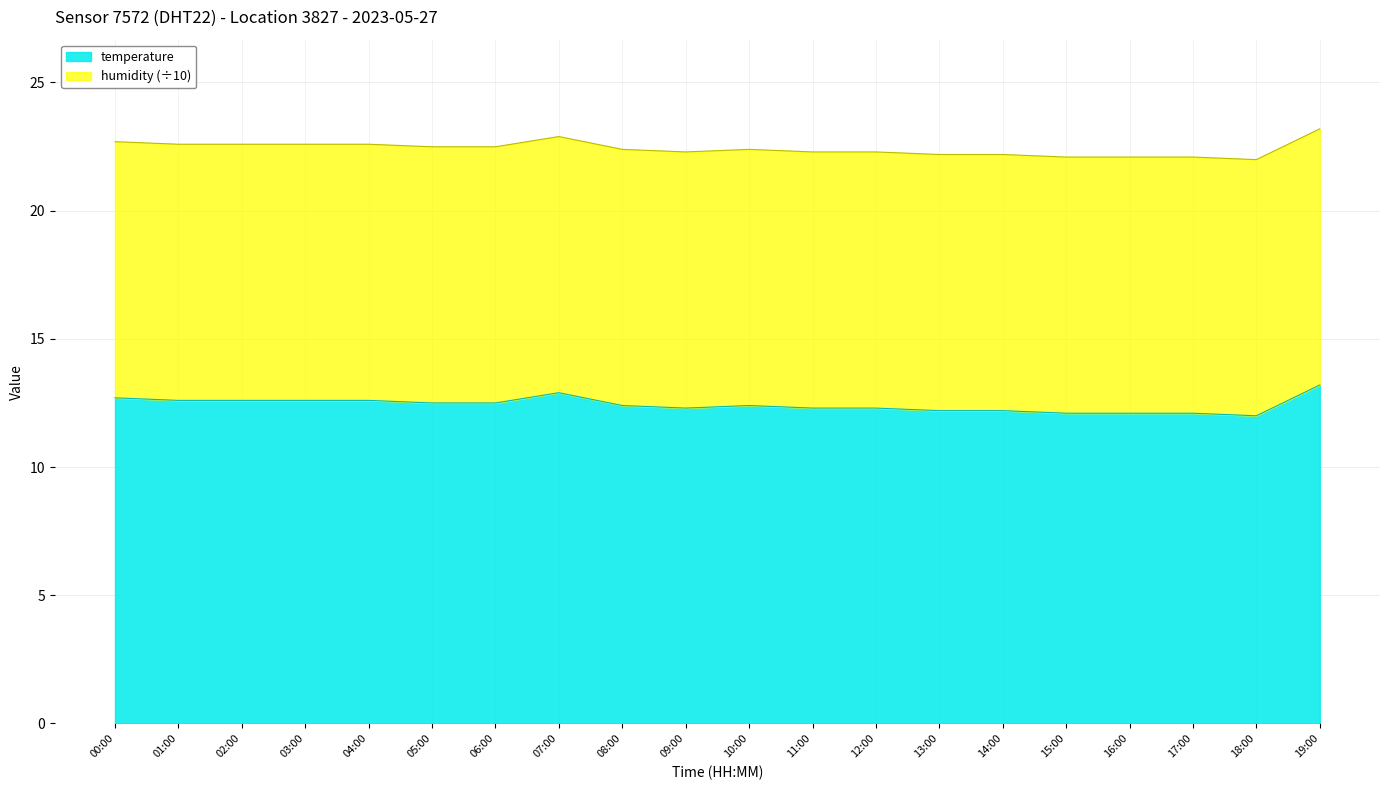

Is it true that the value at 17:00 is 12.1?

True